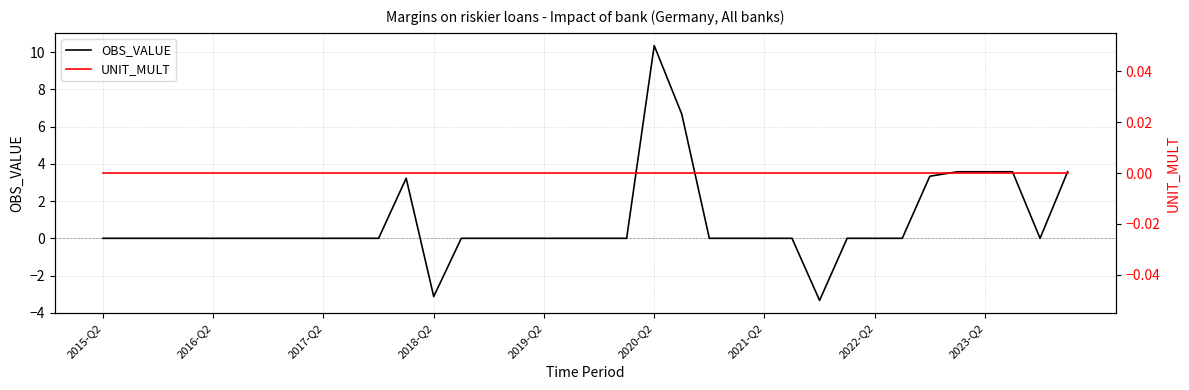

Count the number of data series in this chart.

2